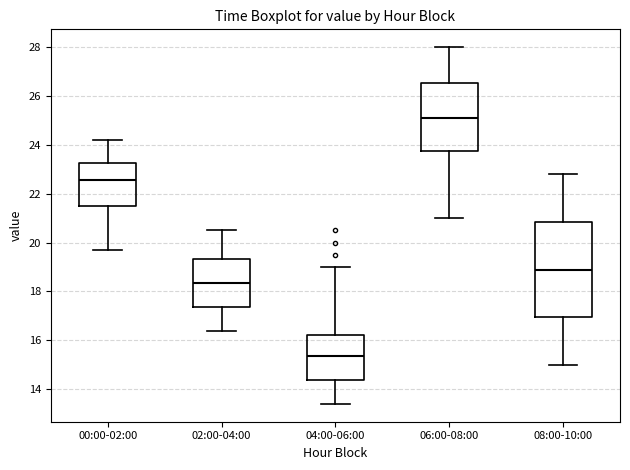

Where is the upper edge of the box for 02:00-04:00 on the y-axis? The values are not printed on the chart, so give them approximately, as read against the axis.

19.4